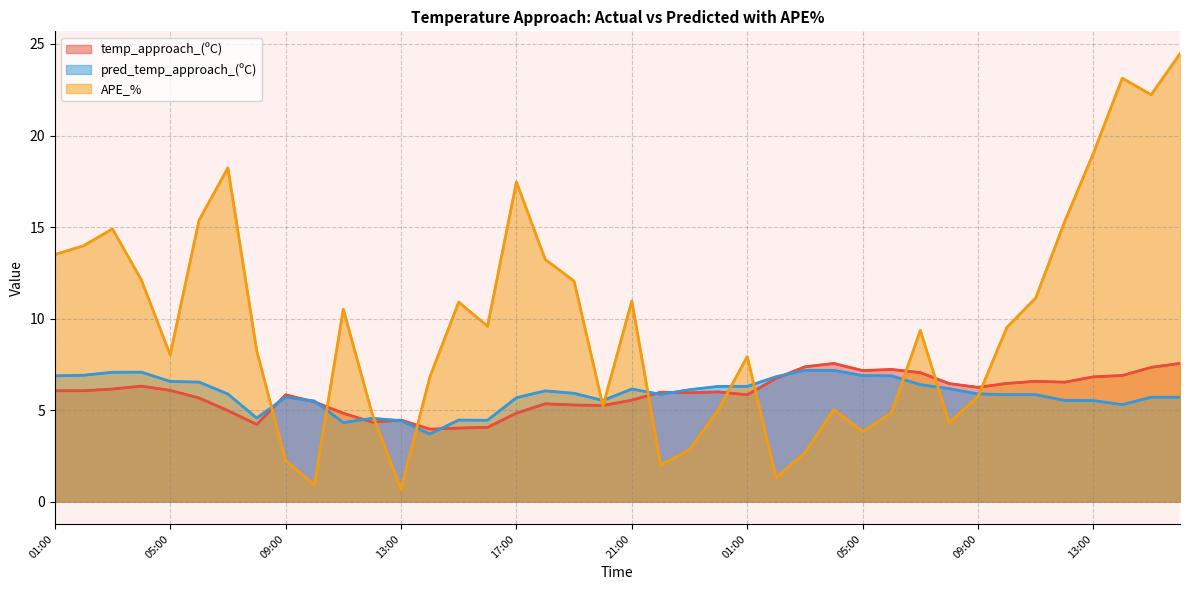

The temp_approach_(ºC) series shows 1.9 at 21. True or false?

False